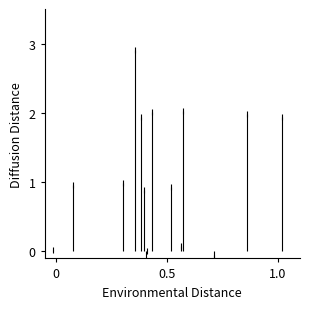

Between 0 and 0.5, which is larger?

0.5